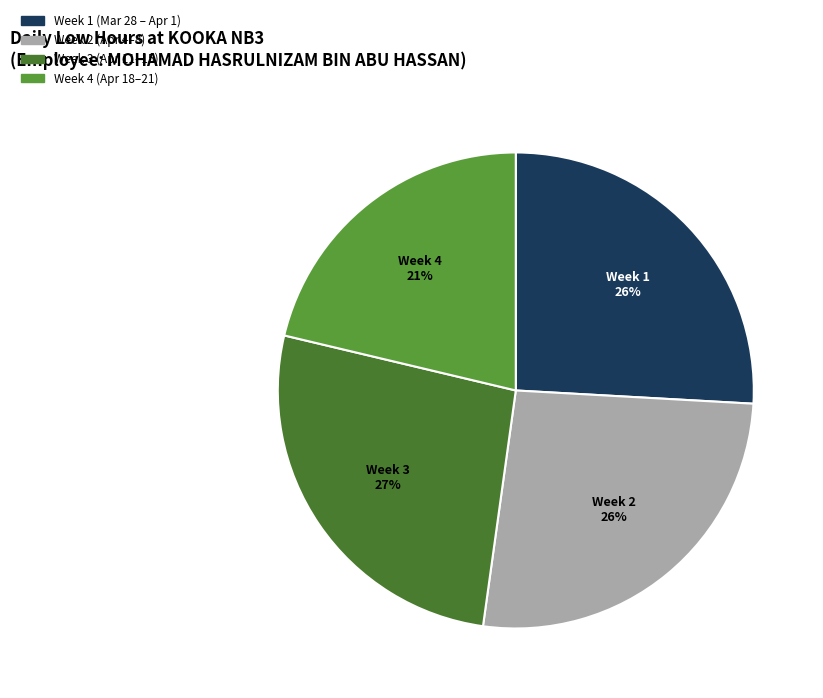

How many segments does this pie chart have?

4